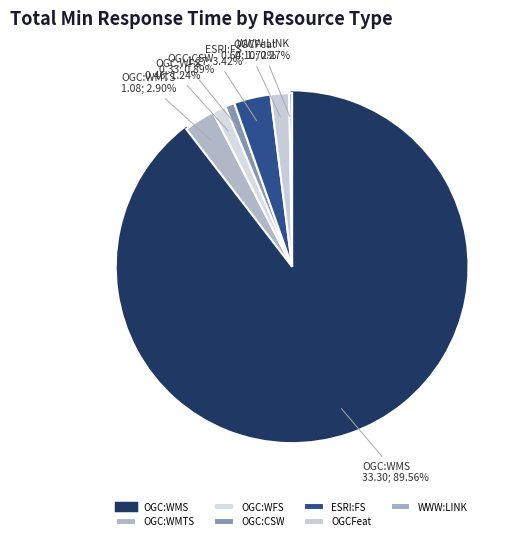

What is the total percentage of OGC:WMTS and OGC:WFS?

4.1%